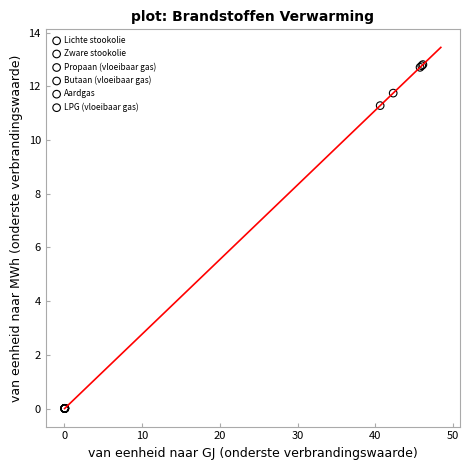

What are all the series names shown in the legend?

Lichte stookolie, Zware stookolie, Propaan (vloeibaar gas), Butaan (vloeibaar gas), Aardgas, LPG (vloeibaar gas)